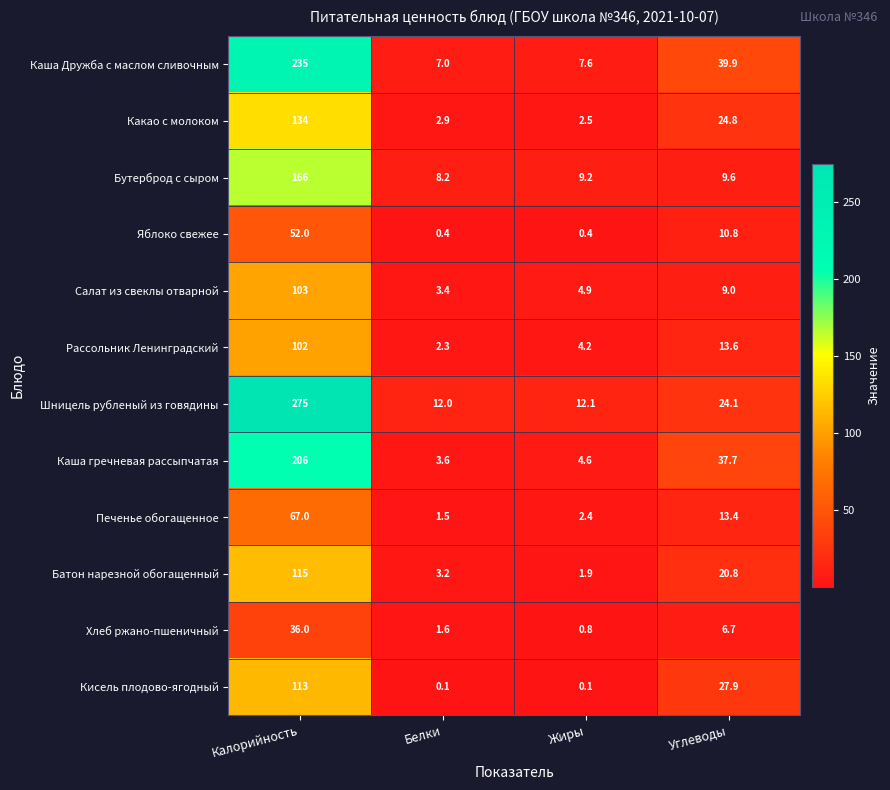

Rank the series at Белки from lowest to highest value.

Кисель плодово-ягодный, Яблоко свежее, Печенье обогащенное, Хлеб ржано-пшеничный, Рассольник Ленинградский, Какао с молоком, Батон нарезной обогащенный, Салат из свеклы отварной, Каша гречневая рассыпчатая, Каша Дружба c маслом сливочным, Бутерброд с сыром, Шницель рубленый из говядины